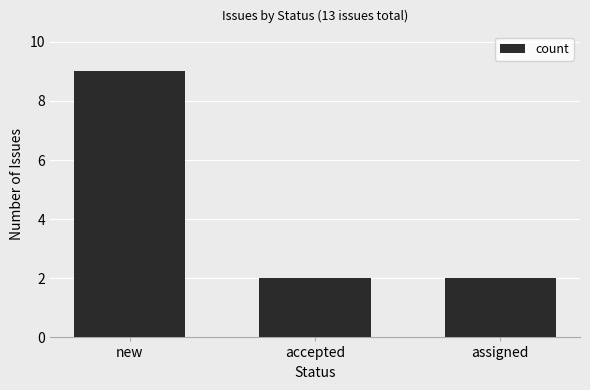

What is the ratio of the value at accepted to the value at new?

0.2